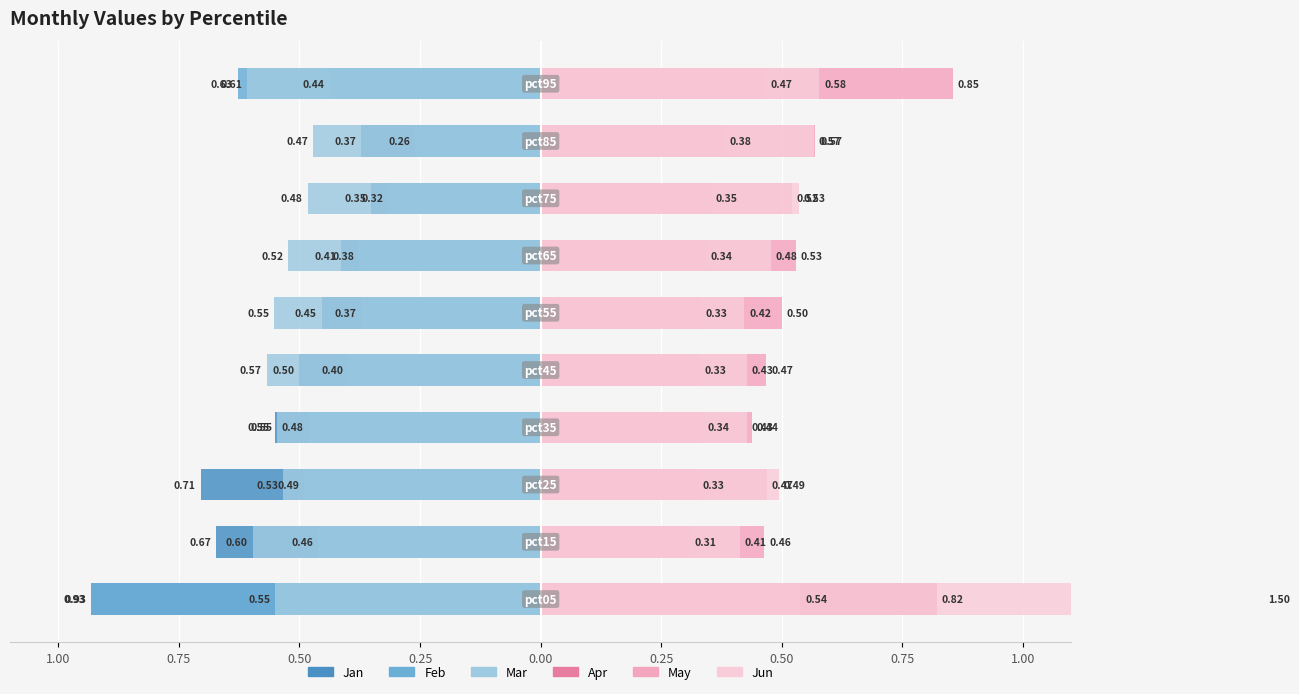

What is the difference between the highest and lowest values at 1.00?

2.4